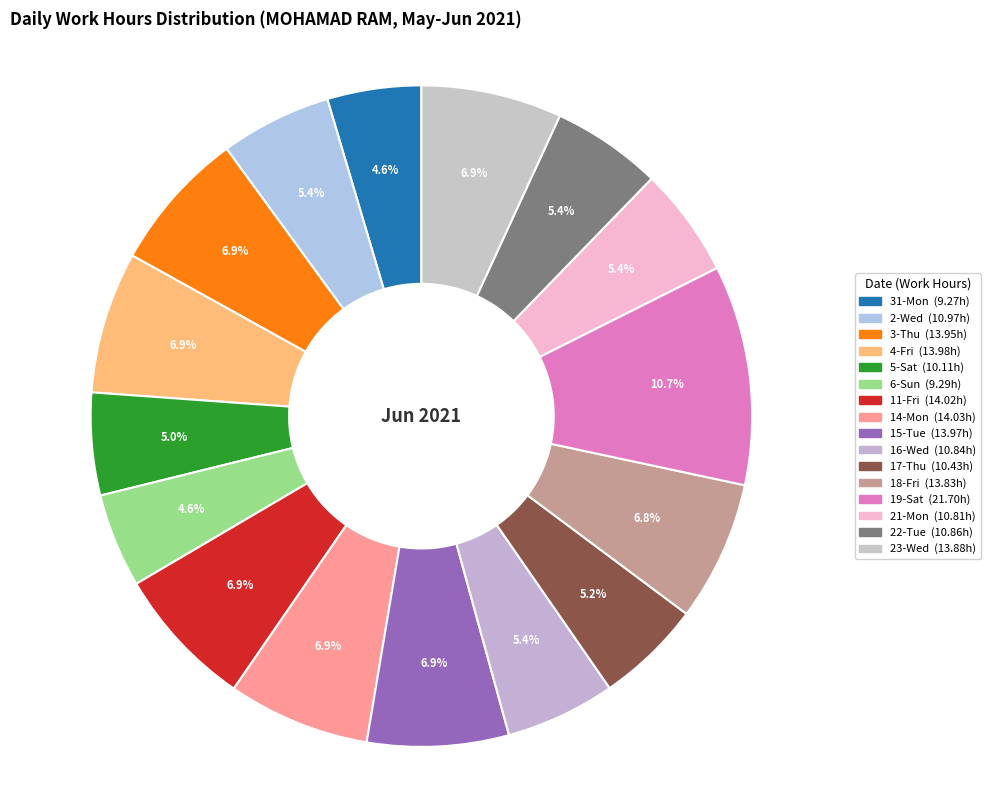

Count the number of slices in the pie.

16